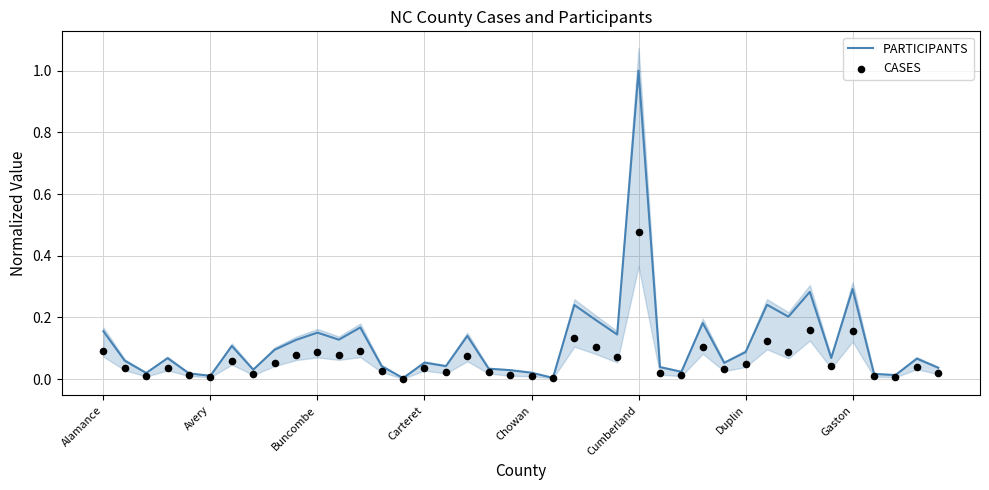

Which series has the largest total across all categories?

PARTICIPANTS